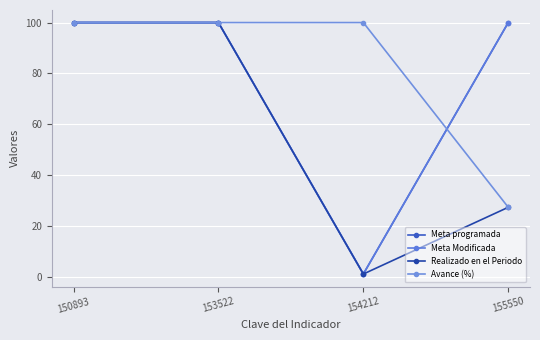

How many interior local valleys does the Meta programada series have?

1